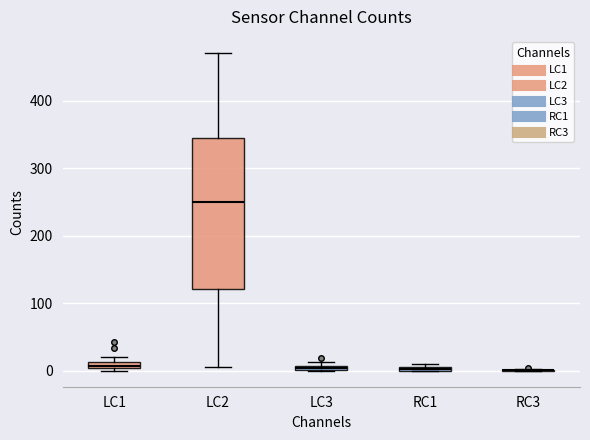

Where is the upper edge of the box for LC1 on the y-axis? The values are not printed on the chart, so give them approximately, as read against the axis.

10